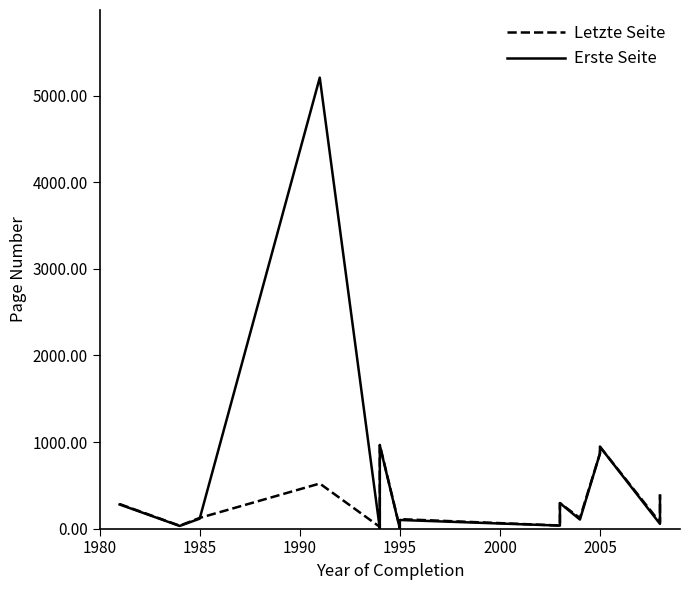

How many data points does each series have?

20